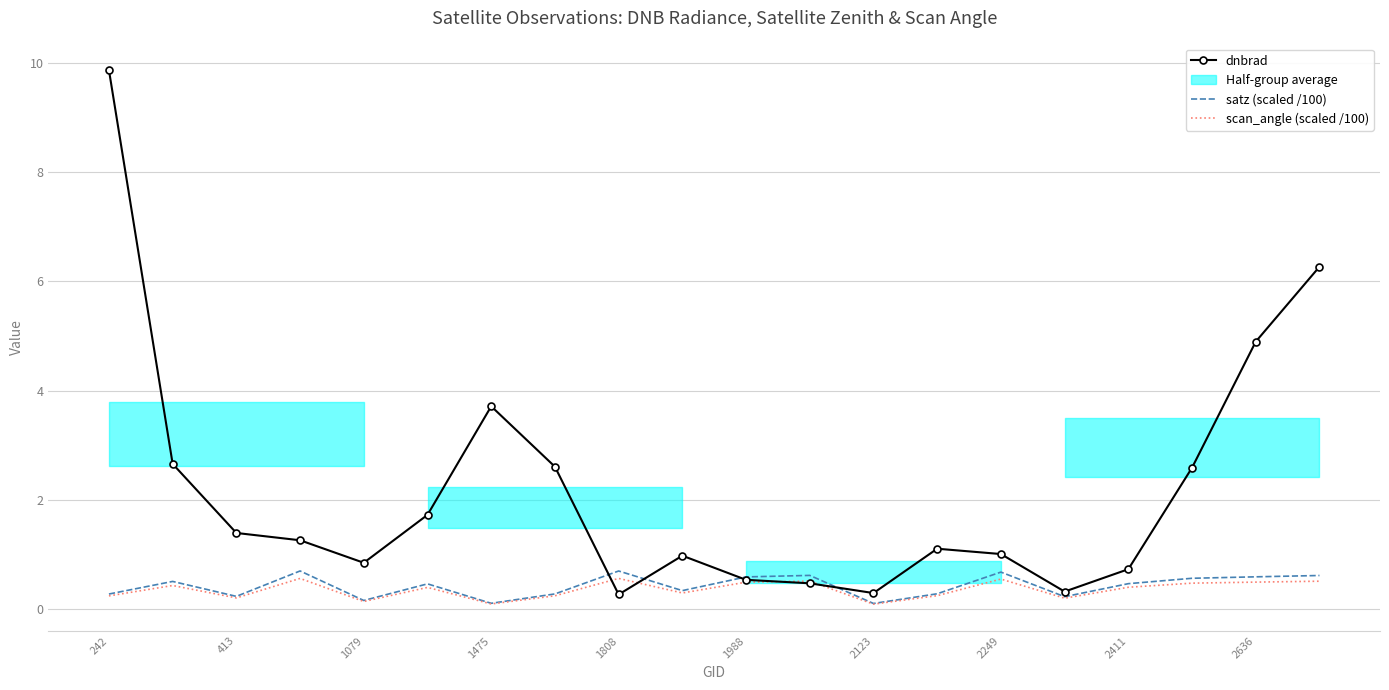

At which label does dnbrad reach its peak?

242